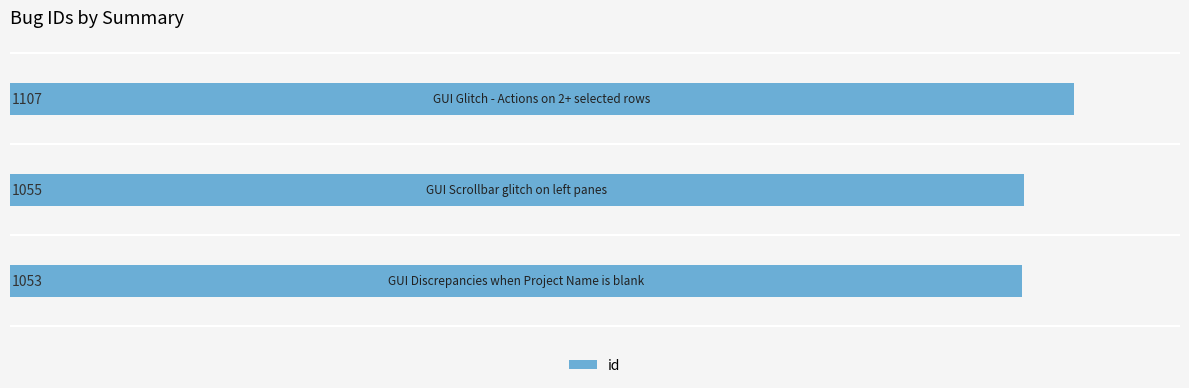

What is the maximum value shown in the chart?

1107